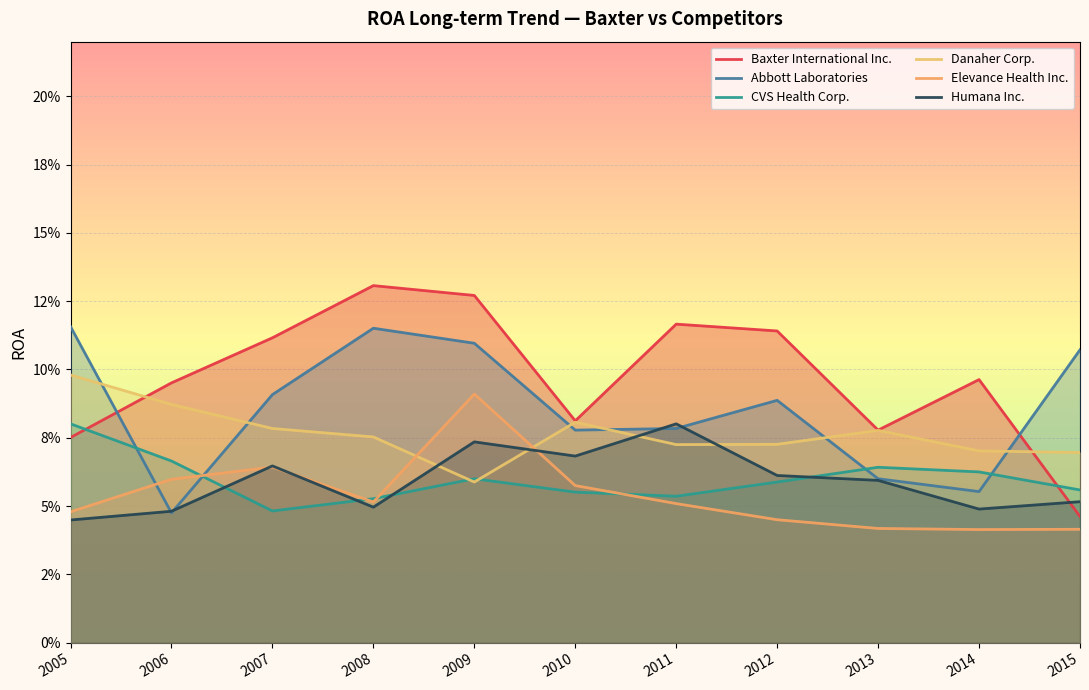

Where do Elevance Health Inc. and Abbott Laboratories first cross each other?

2005 and 2006